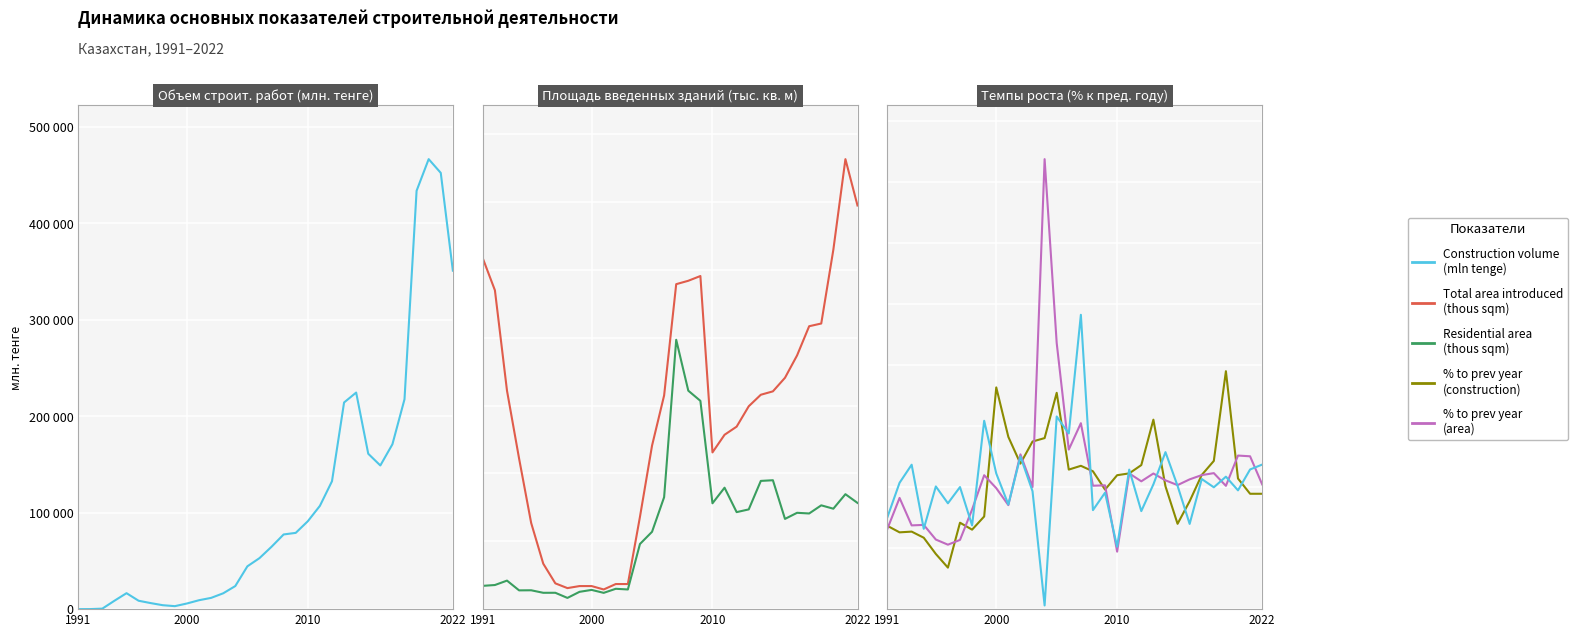

Is the value of % (residential) at 26 greater than the value of % (construction) at 31?

Yes